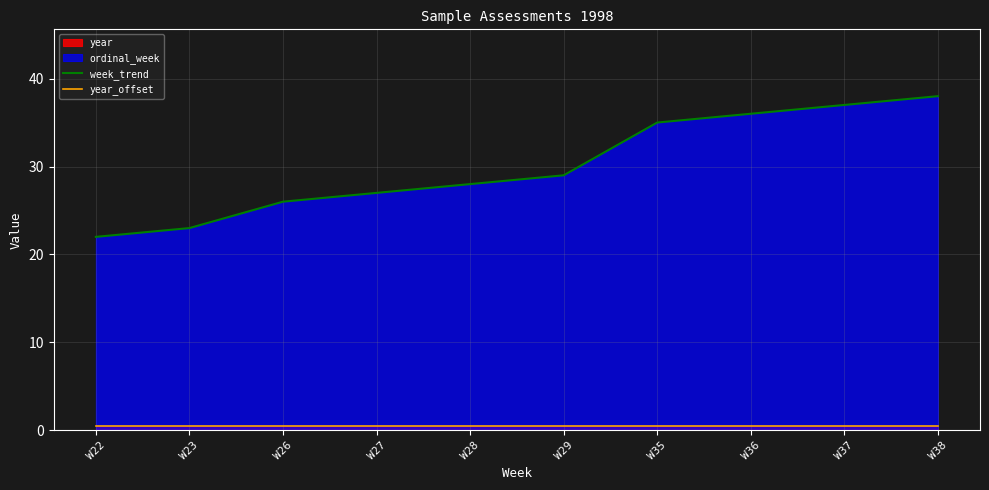

Between W28 and W36, which series saw the biggest shift?

week_trend